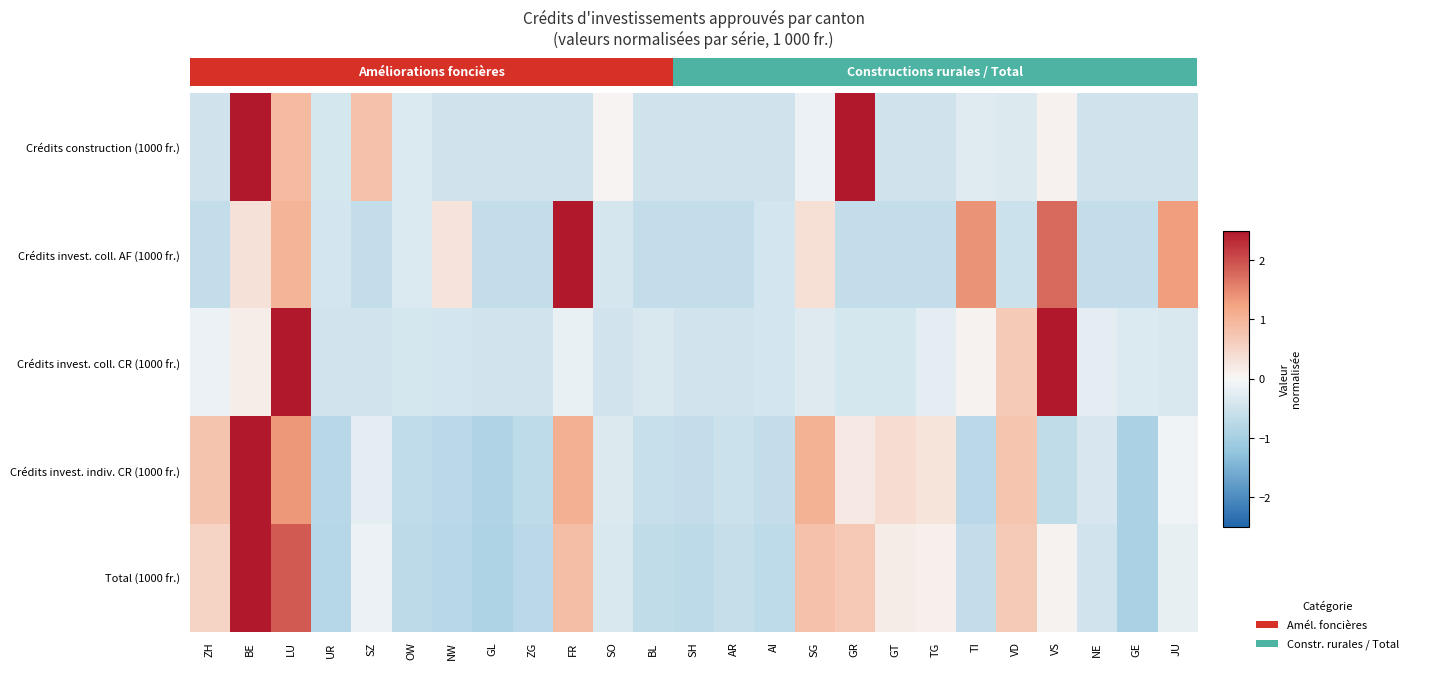

Between SZ and AI, which series saw the biggest shift?

Crédits construction (1000 fr.)